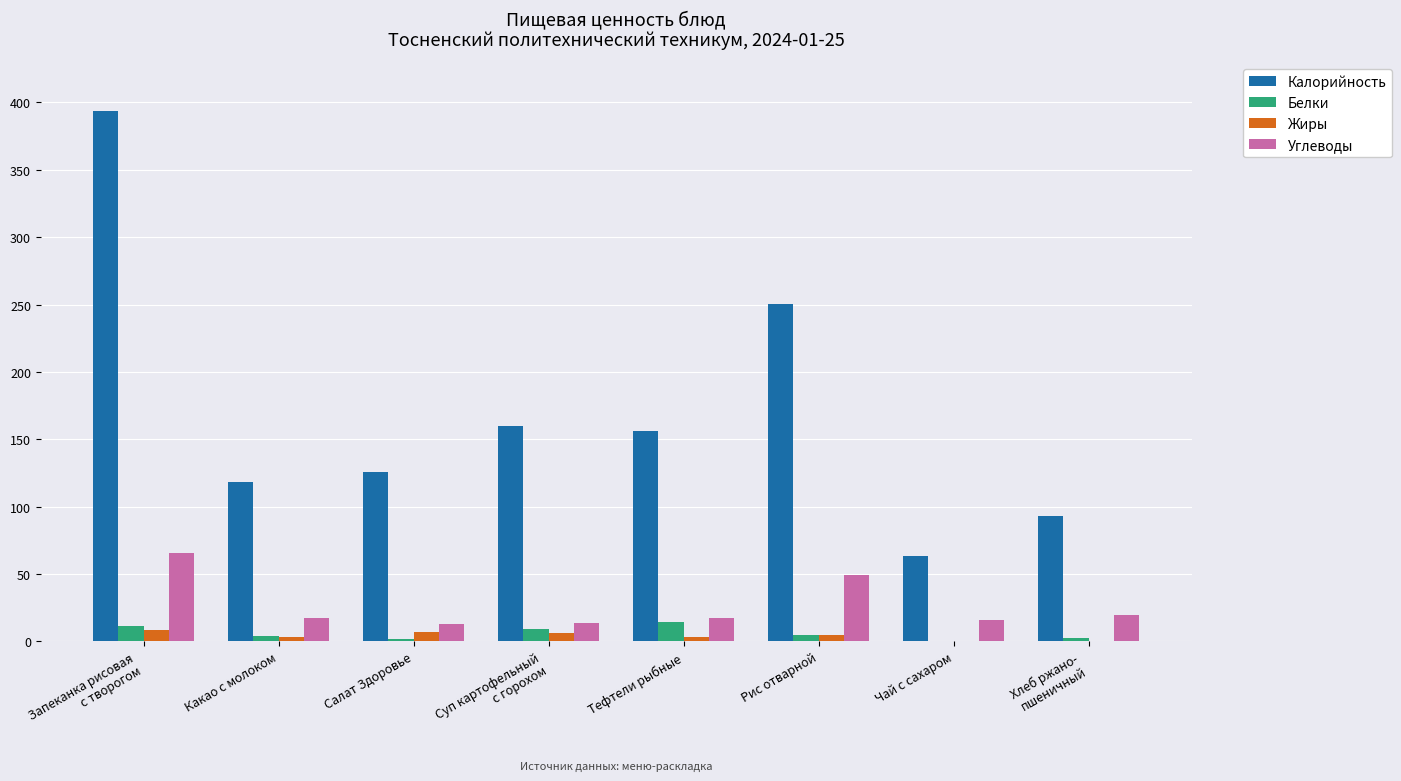

Are the bars grouped side by side (vs. stacked)?

Yes